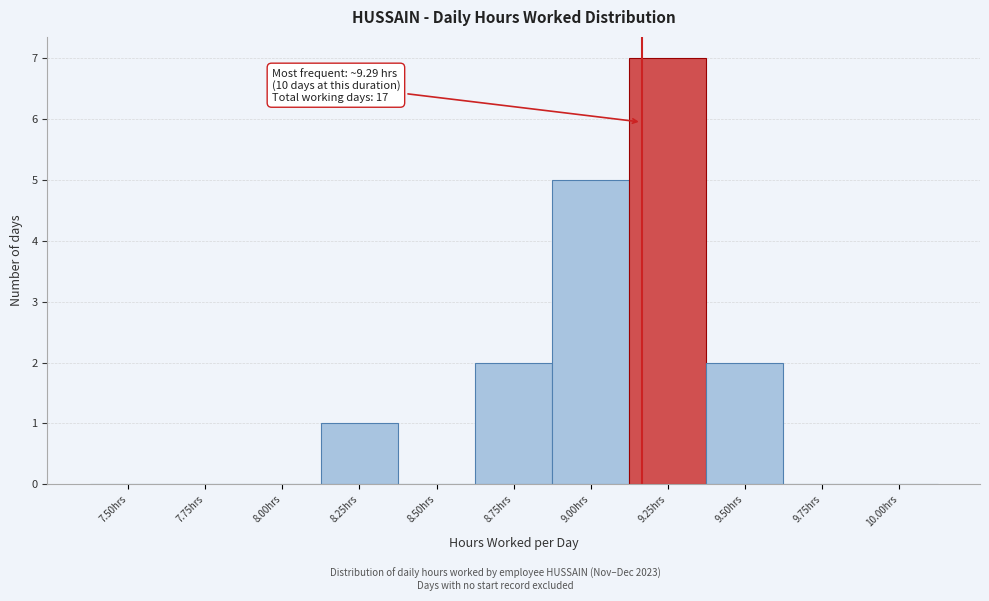

Reading left to right, list all the values displayed in this chart.

7.50hrs=0	7.75hrs=0	8.00hrs=0	8.25hrs=1	8.50hrs=0	8.75hrs=2	9.00hrs=5	9.25hrs=7	9.50hrs=2	9.75hrs=0	10.00hrs=0